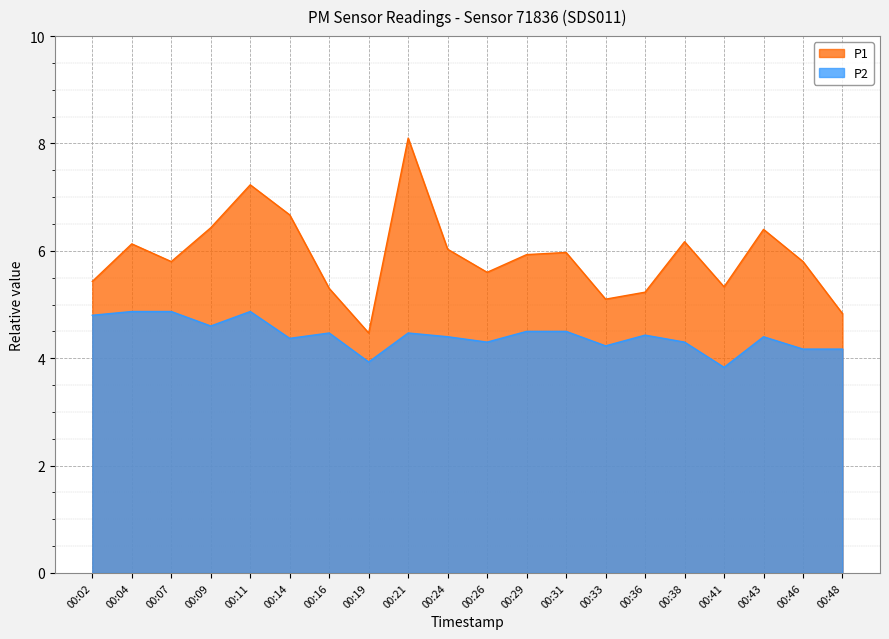

At which category does P1 reach its first local valley?

00:07